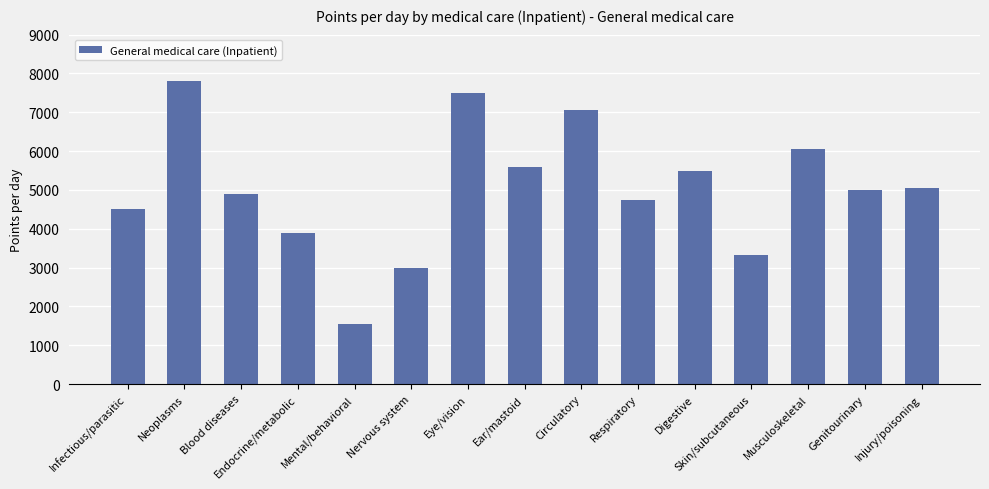

True or false: the data shows 7499.0 at Eye/vision.

True